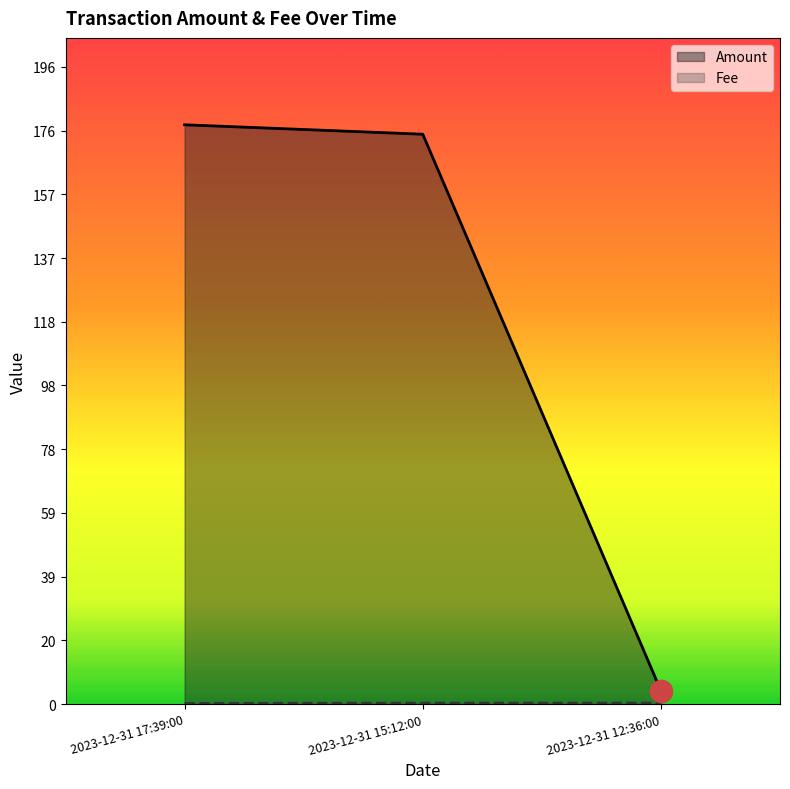

Where is Fee nearest to the value 0?

2023-12-31 17:39:00